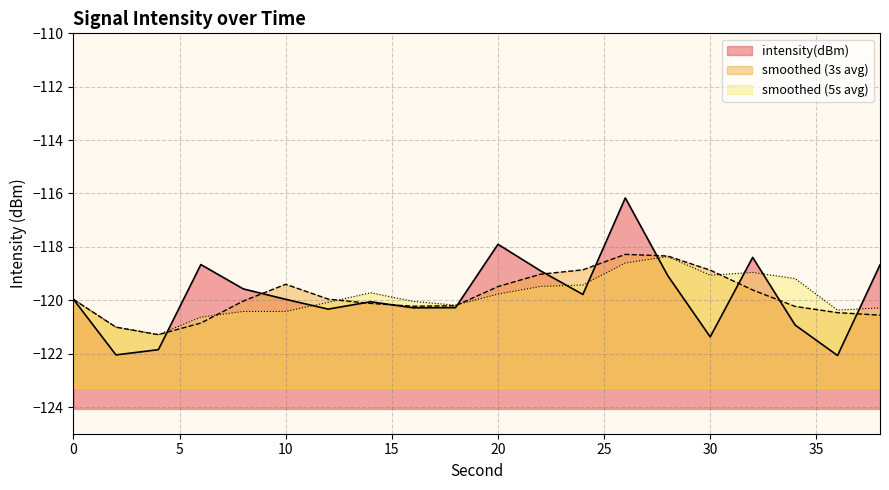

The chart shows a value of -196.5 at 22. True or false?

False